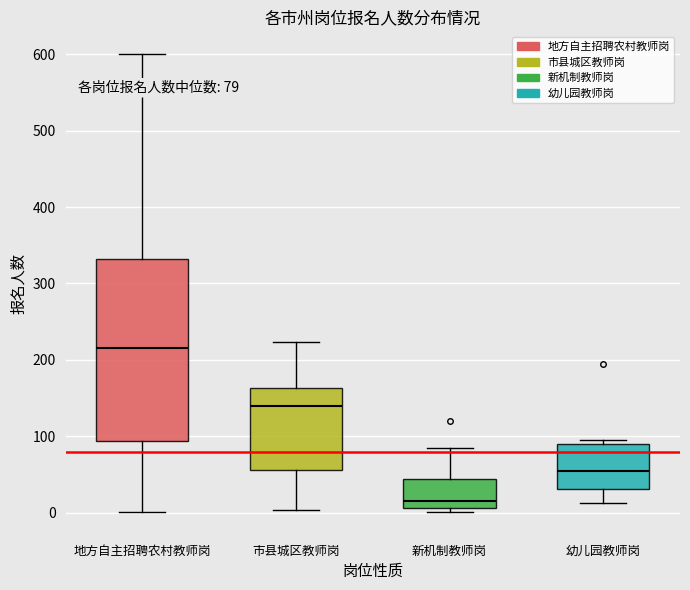

Which box is the tallest, from its lower edge to its upper edge?

地方自主招聘农村教师岗